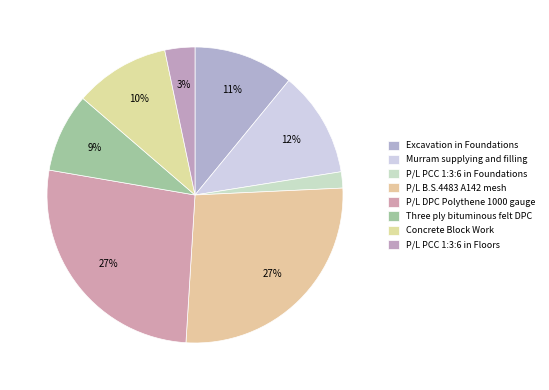

Count the number of slices in the pie.

8